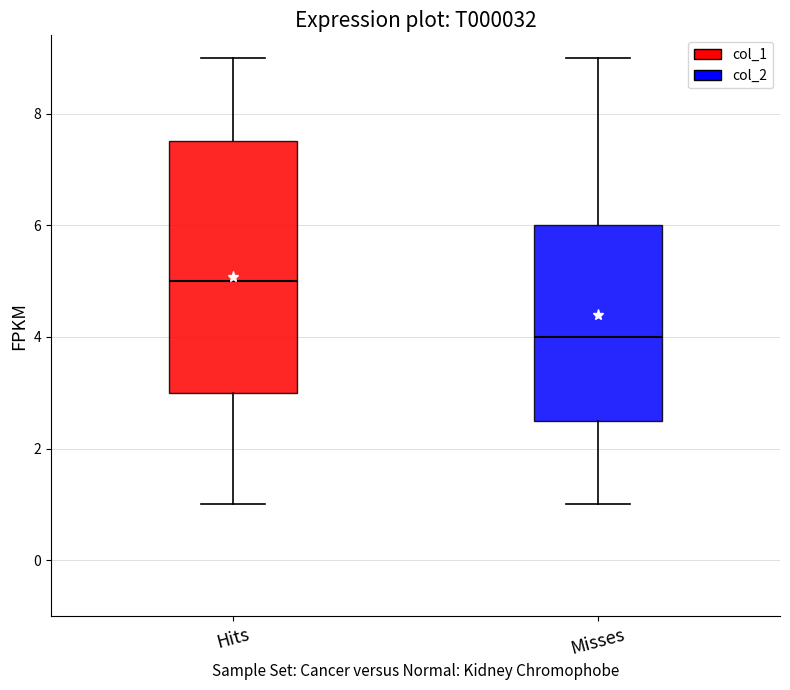

Comparing the boxes themselves (not the whiskers), which one is the tallest?

Hits